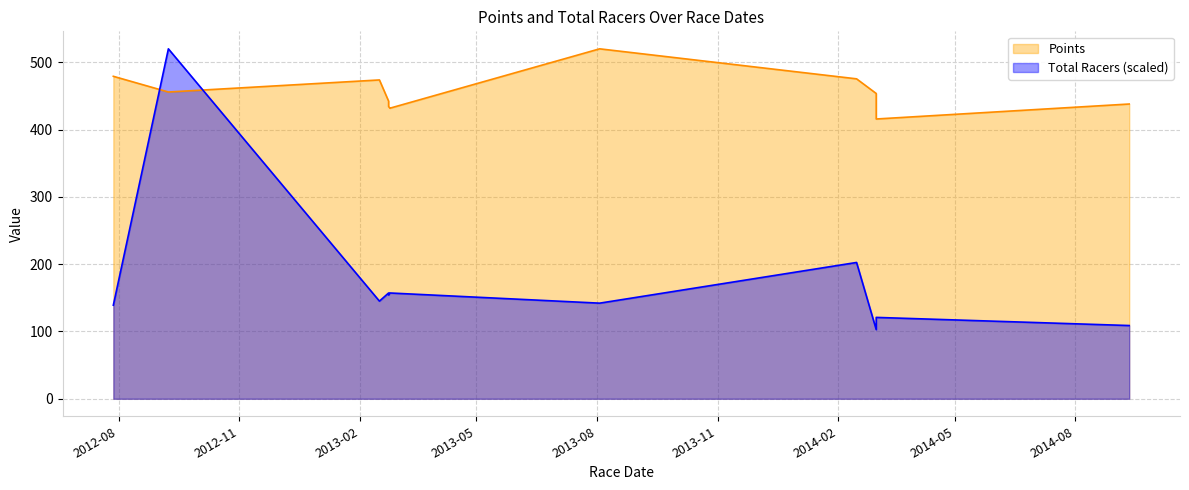

How many values in the Points series exceed 453?

6